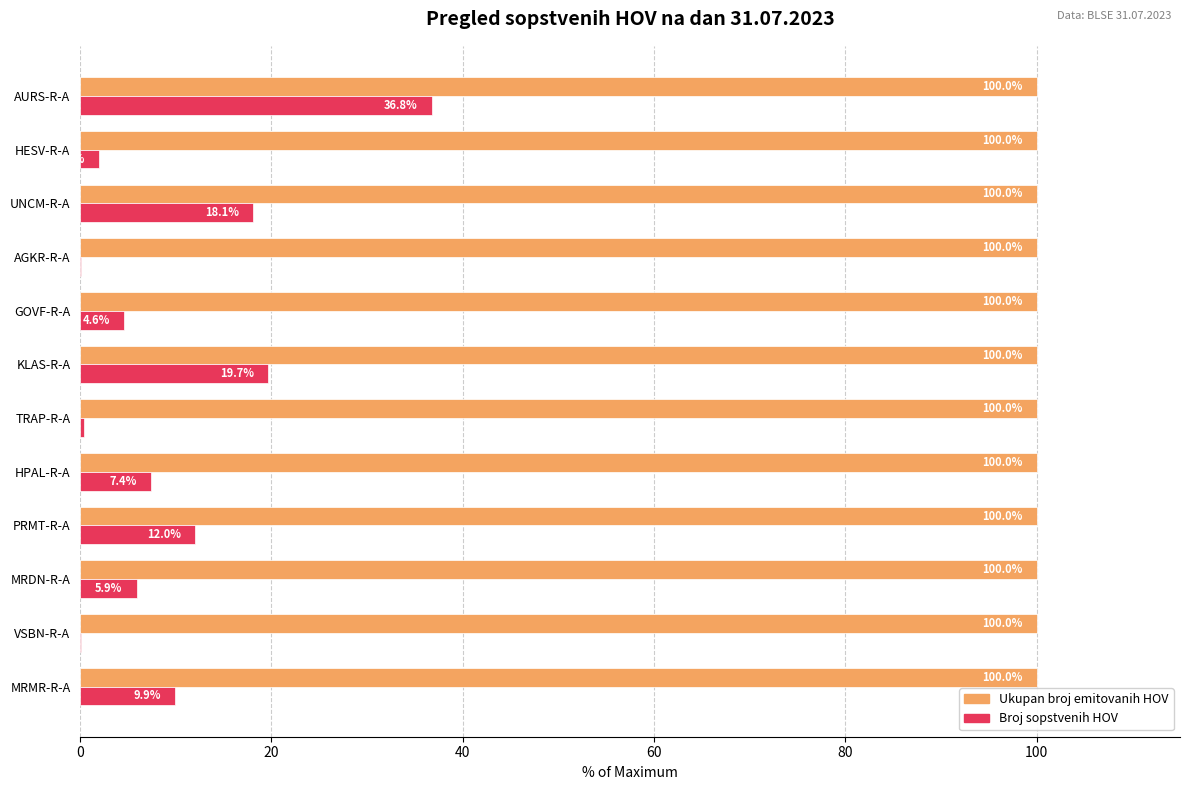

Which series changed the most between MRDN-R-A and HPAL-R-A?

Broj sopstvenih HOV